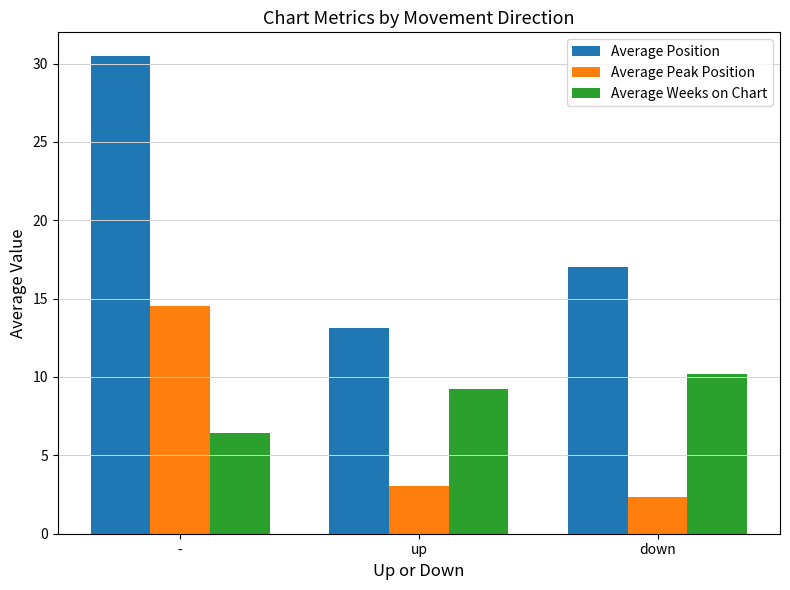

Where does the Average Weeks on Chart series first go above 9?

up